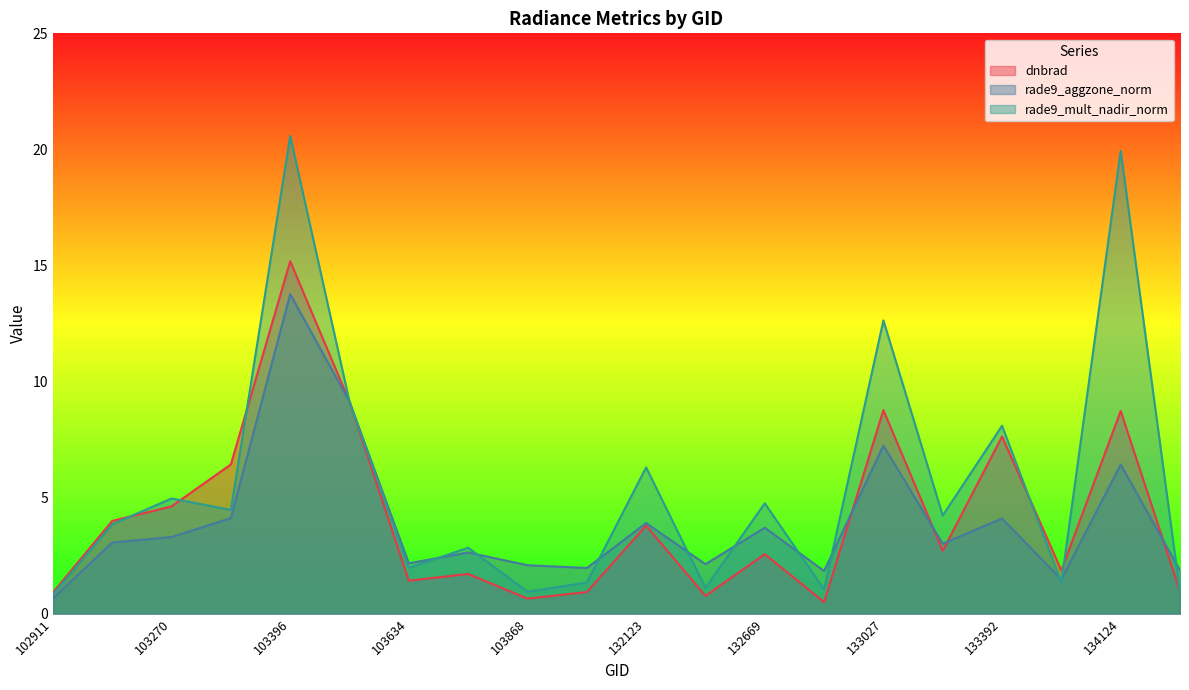

Reading left to right, what are all the values shown in this chart?

dnbrad: 102911=0.9	103160=4.0	103270=4.6	103278=6.4	103396=15.2	103515=9.1	103634=1.4	103752=1.7	103868=0.7	104346=0.9	132123=3.8	132296=0.8	132669=2.6	132847=0.5	133027=8.8	133209=2.7	133392=7.6	133404=1.9	134124=8.7	134138=1.0
rade9_aggzone_norm: 102911=0.7	103160=3.1	103270=3.3	103278=4.1	103396=13.8	103515=9.1	103634=2.2	103752=2.6	103868=2.1	104346=2.0	132123=3.9	132296=2.1	132669=3.7	132847=1.8	133027=7.2	133209=3.0	133392=4.1	133404=1.5	134124=6.4	134138=1.9
rade9_mult_nadir_norm: 102911=0.8	103160=3.9	103270=5.0	103278=4.5	103396=20.6	103515=9.1	103634=2.0	103752=2.8	103868=0.9	104346=1.3	132123=6.3	132296=1.1	132669=4.8	132847=1.0	133027=12.6	133209=4.2	133392=8.1	133404=1.3	134124=19.9	134138=0.9